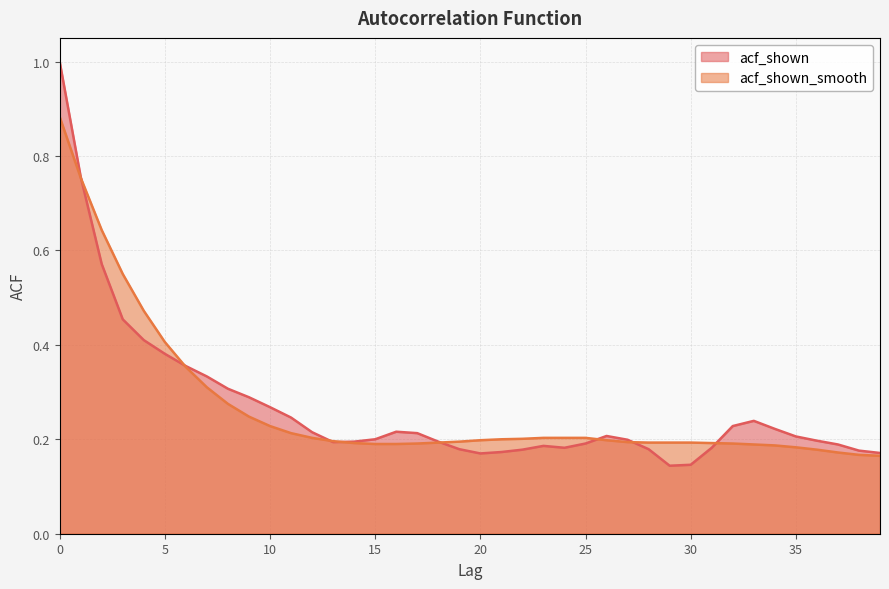

What is the sum of the acf_shown_smooth values at 4 and 13?

0.7